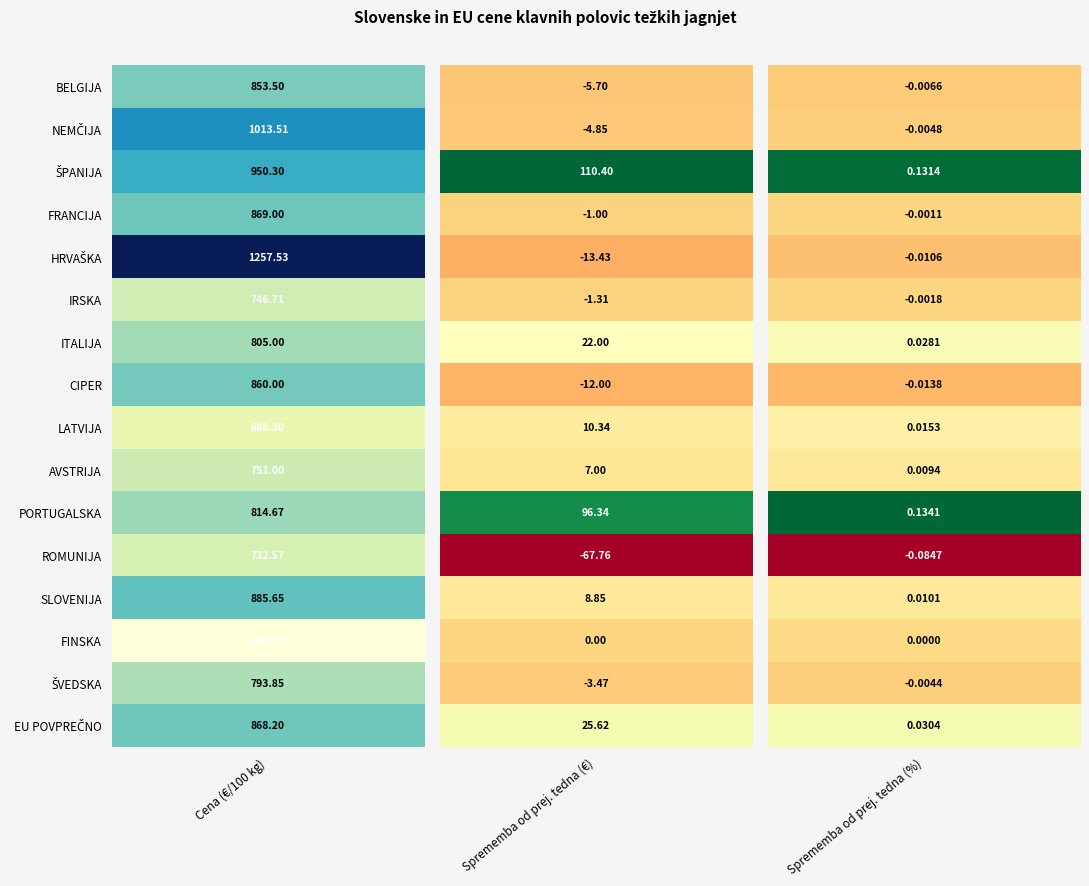

True or false: ITALIJA has a value of 6.4 at NEMČIJA.

False